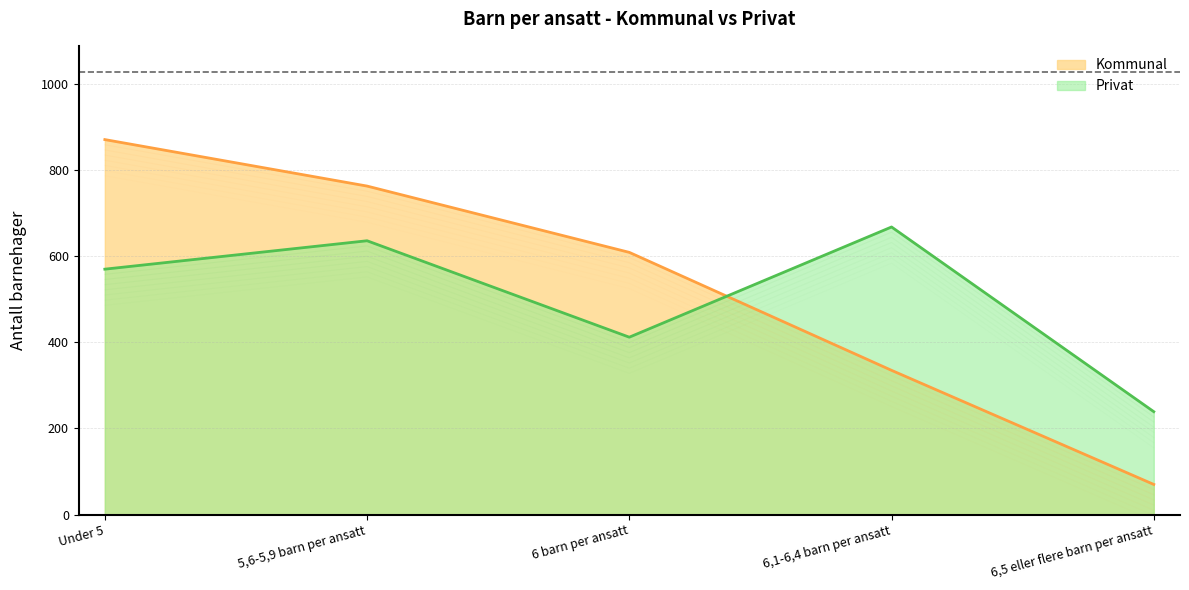

What is the sum of the Kommunal values at 5,6-5,9 barn per ansatt and Under 5?

1634